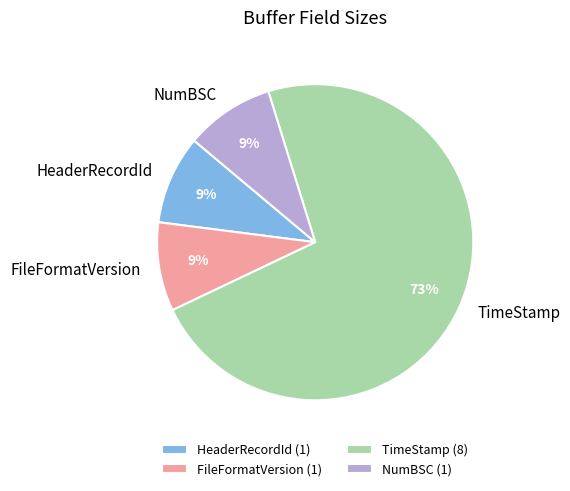

What percentage is the TimeStamp slice, to the nearest percent?

73%